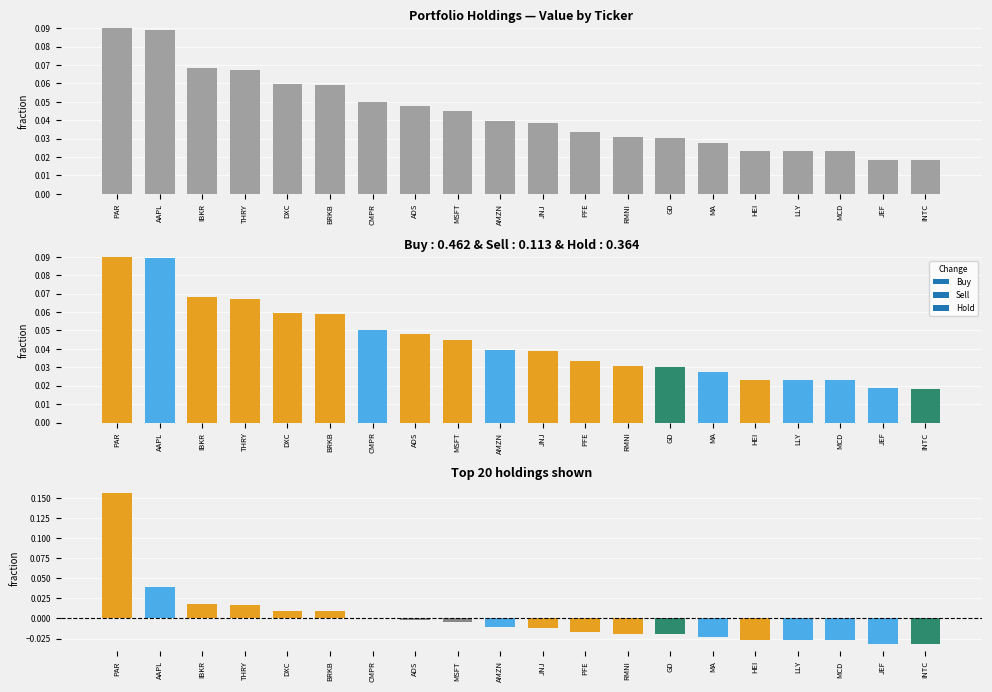

At AMZN, list the series in order from smallest to largest.

Deviation, Holdings